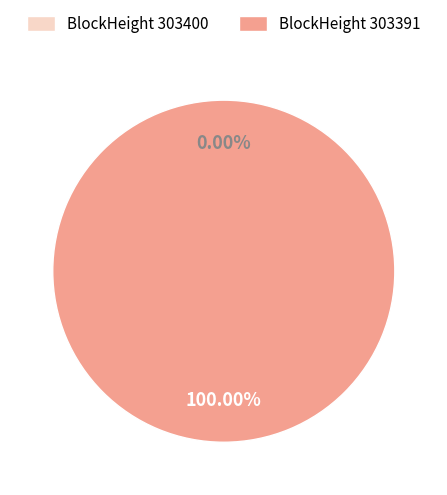

What percentage is the 303391 slice, to the nearest percent?

100%